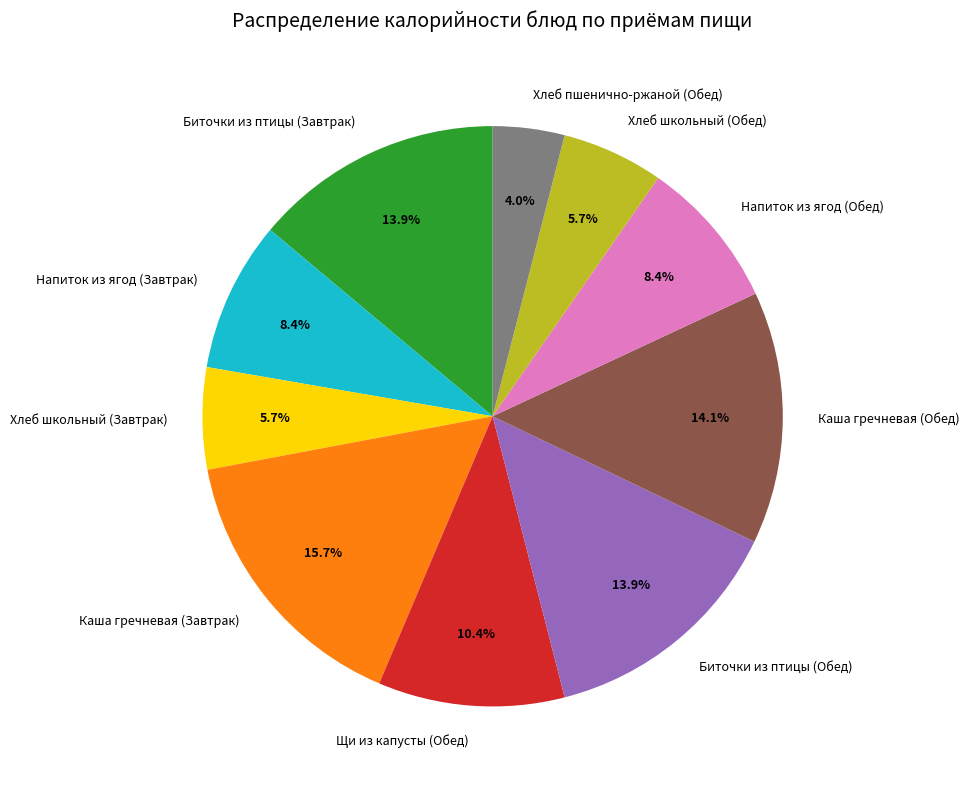

To the nearest percent, what is the average slice percentage?

10%